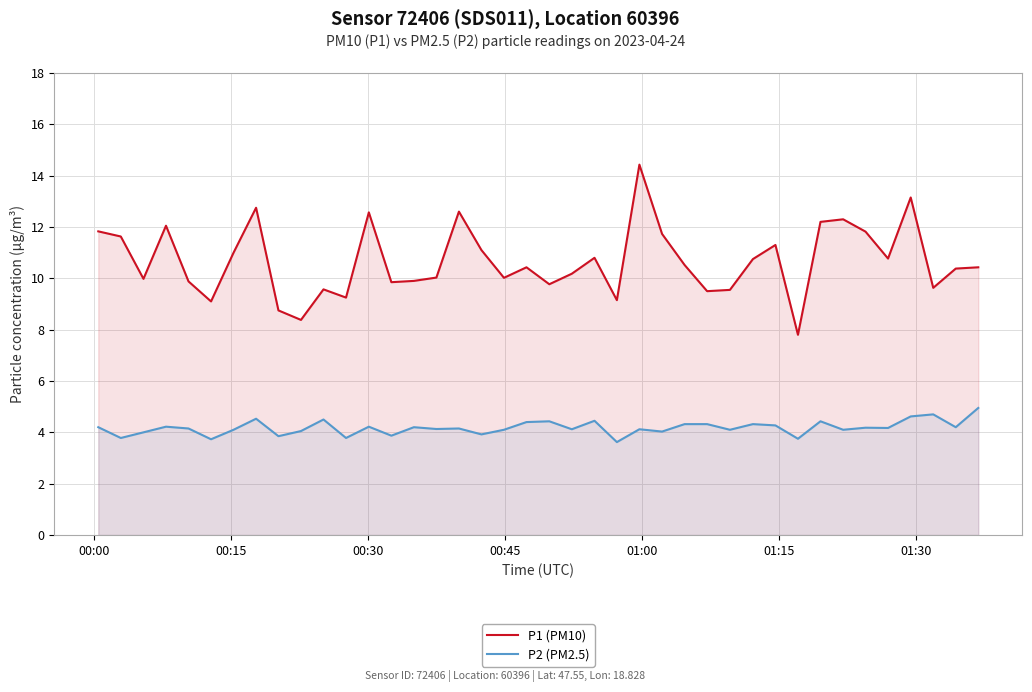

How many interior local valleys does the P1 (PM10) series have?

12